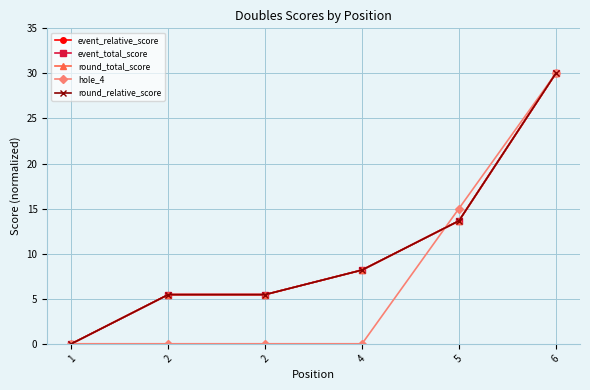

Does the chart have visible grid lines?

Yes